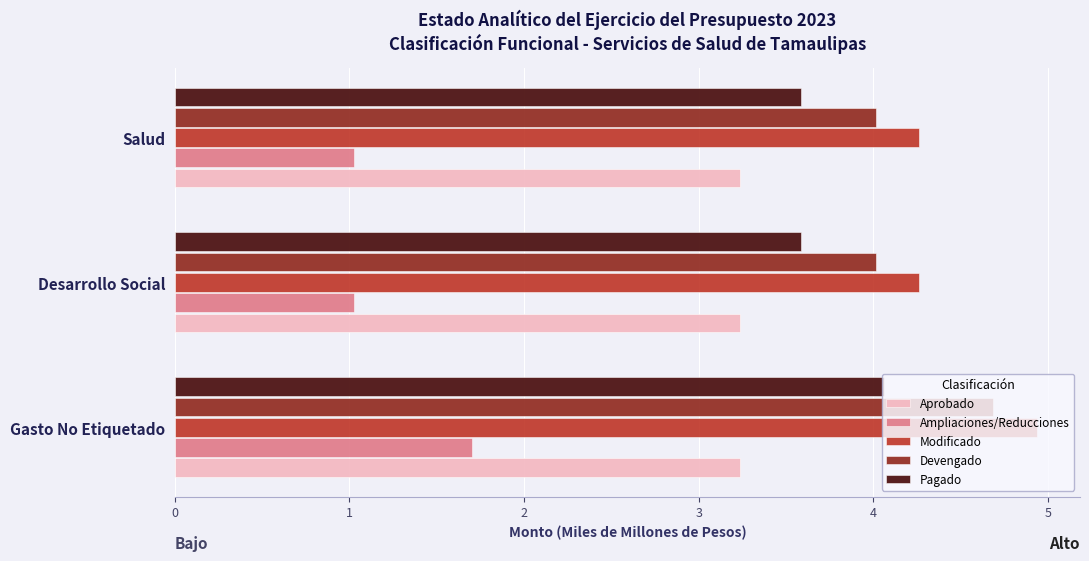

The Modificado series shows 4.3 at Desarrollo Social. True or false?

True